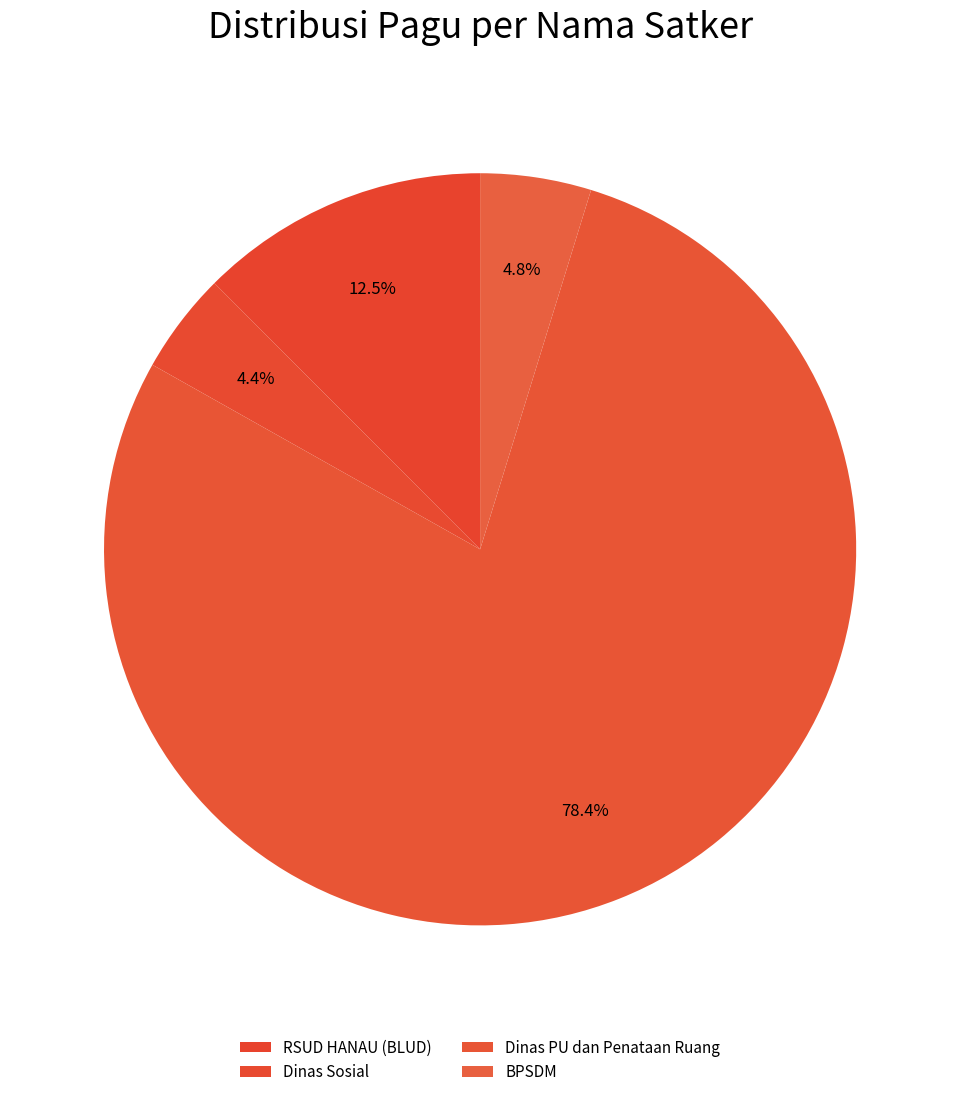

How many segments does this pie chart have?

4